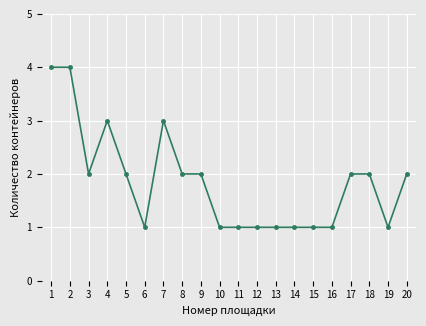

What is the value of the 17th point from the left?

2